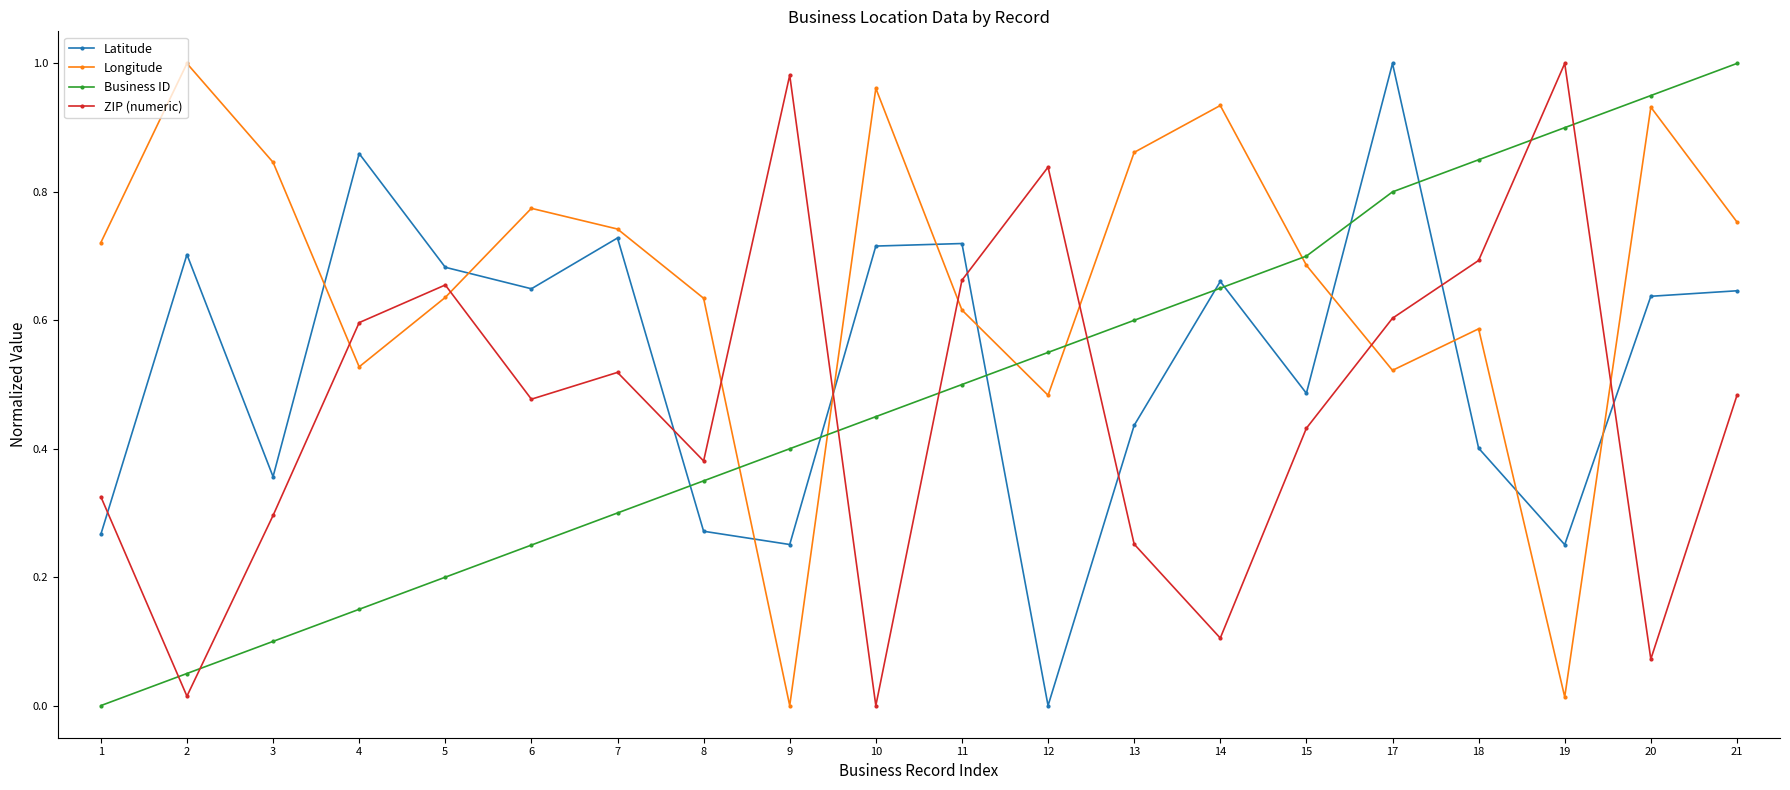

At which category does Latitude reach its first local peak?

2